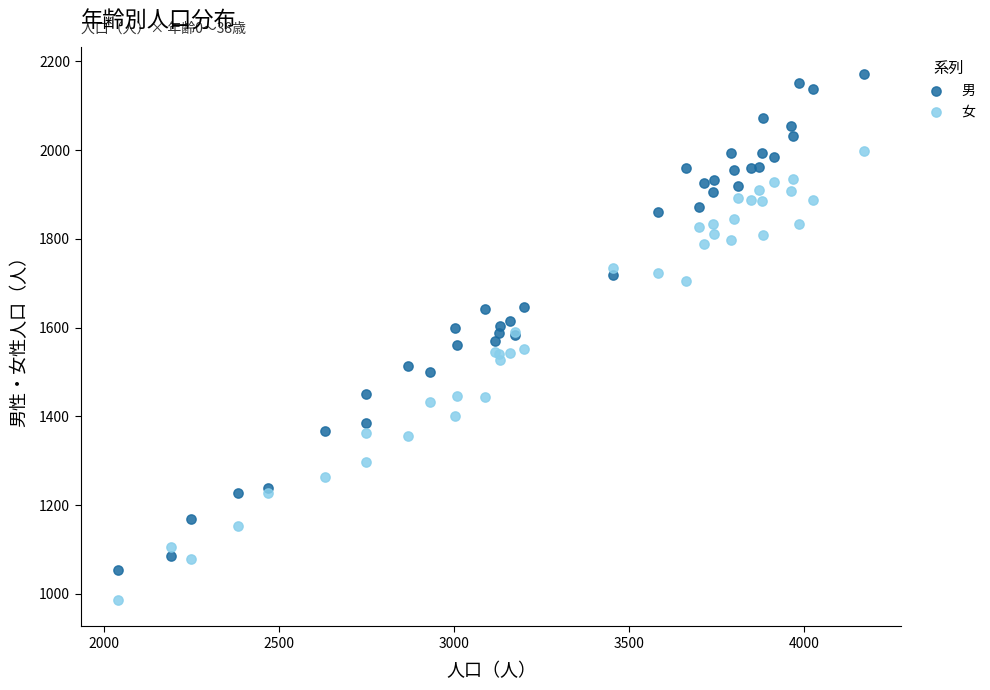

What are all the series names shown in the legend?

男, 女